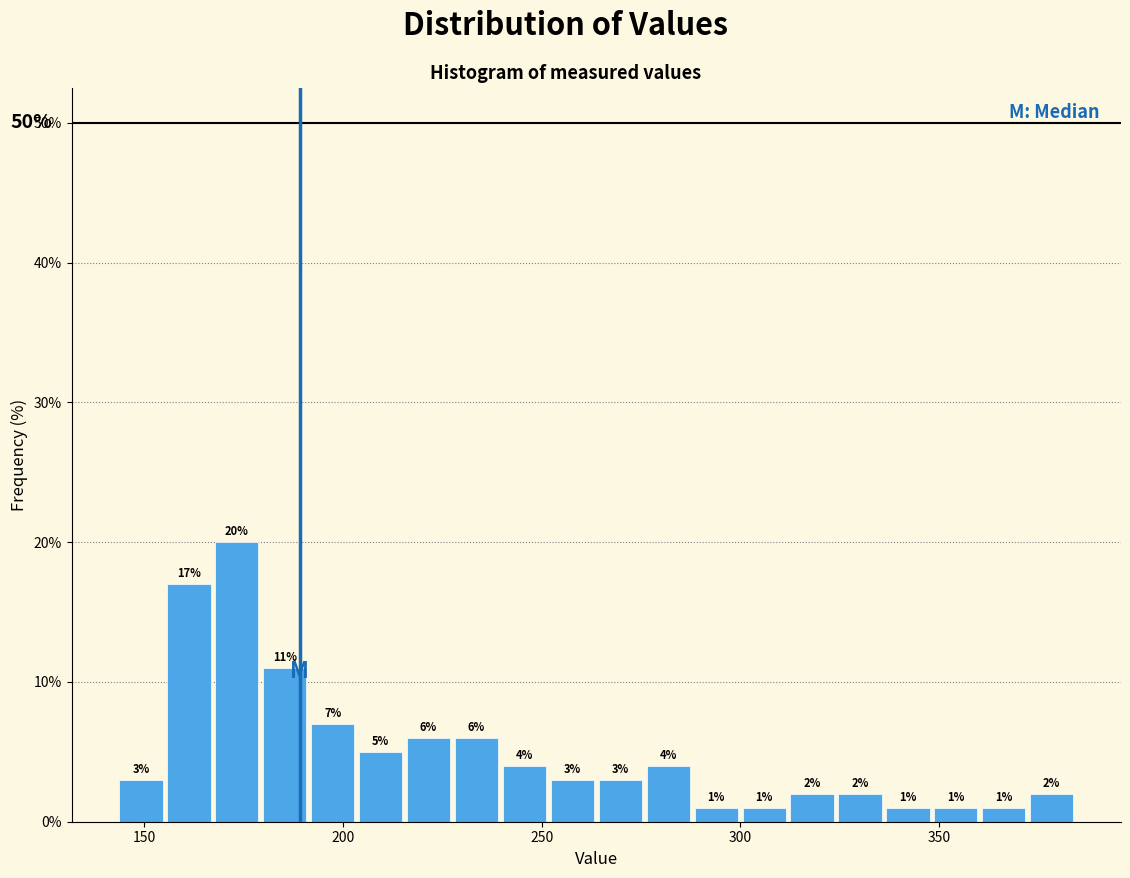

Around what value on the x-axis is the tallest bar? Give the approximate position of its centre, as read against the axis.

175